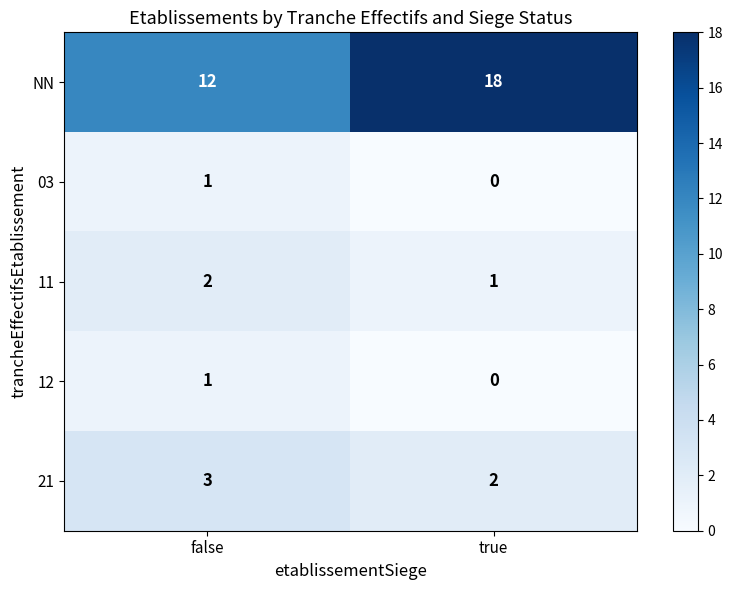

Which series has the widest spread of values?

NN